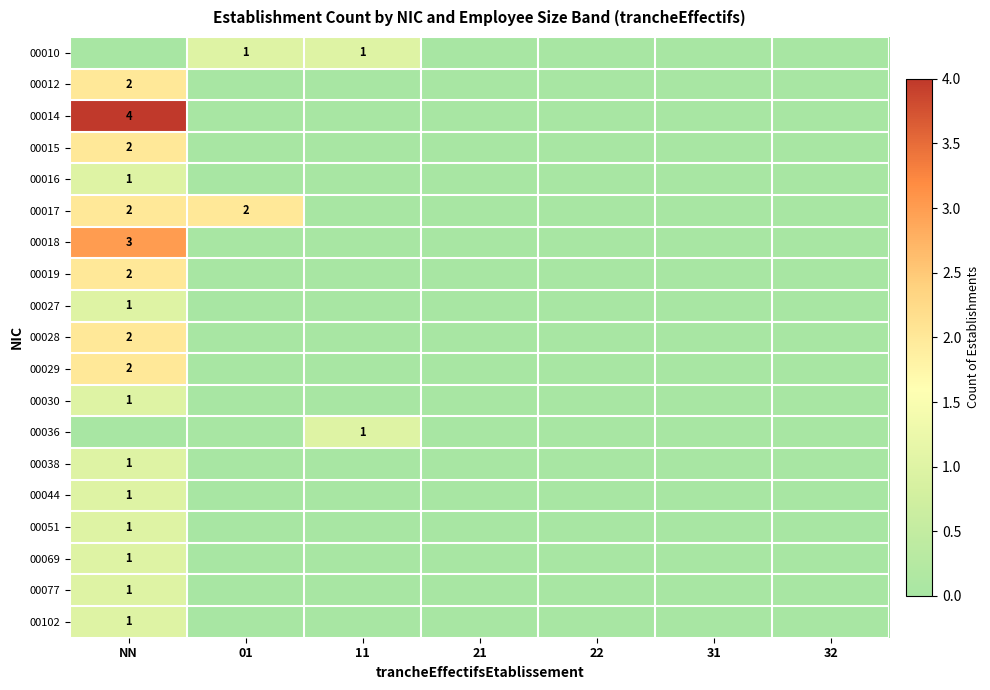

What is the difference between the maximum and second lowest values in the 00038 series?

1